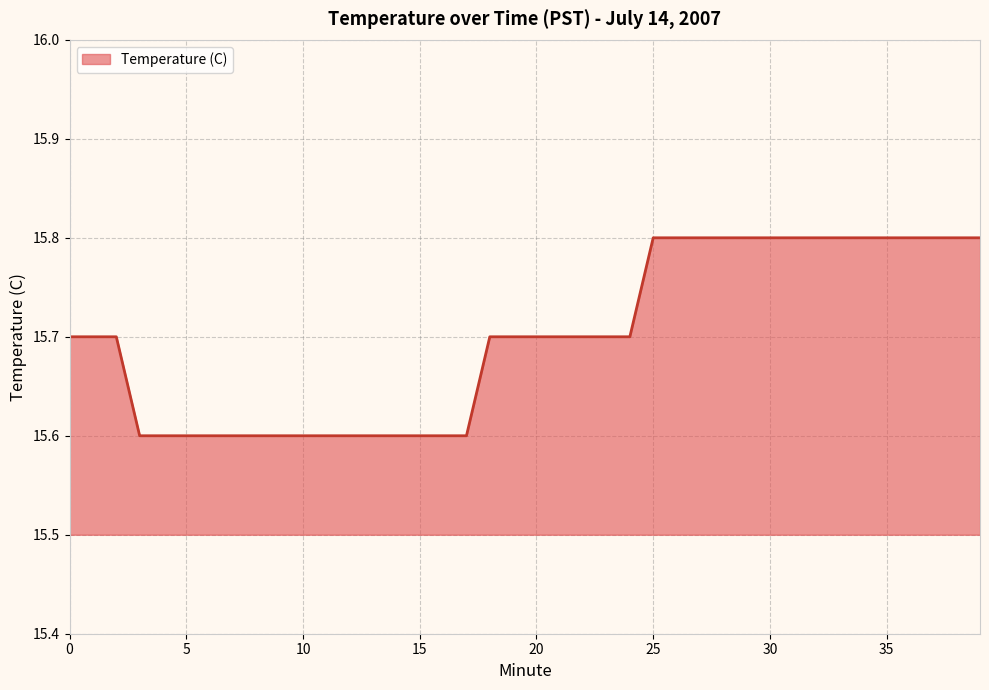

What is the smallest value displayed?

15.6